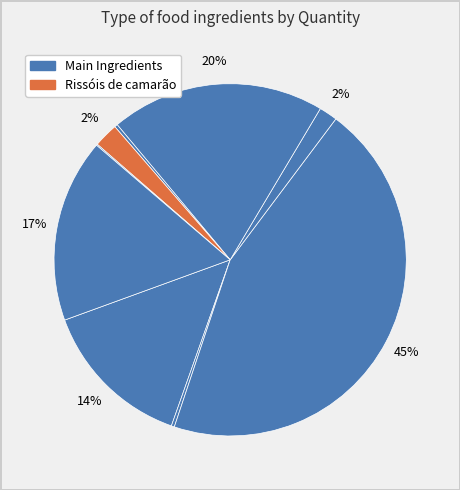

Is there any slice that represents more than half of the pie?

No